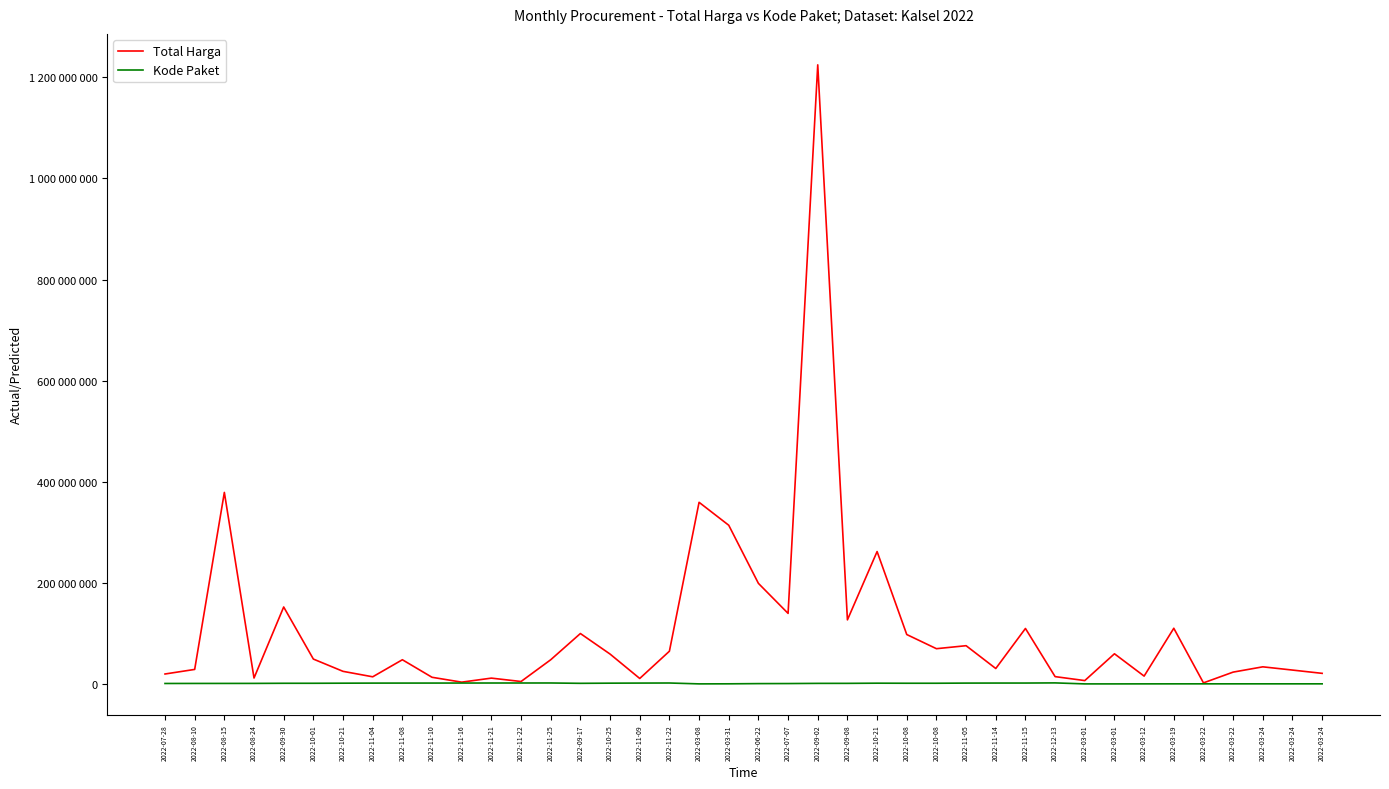

Which series has the largest total across all categories?

Total Harga